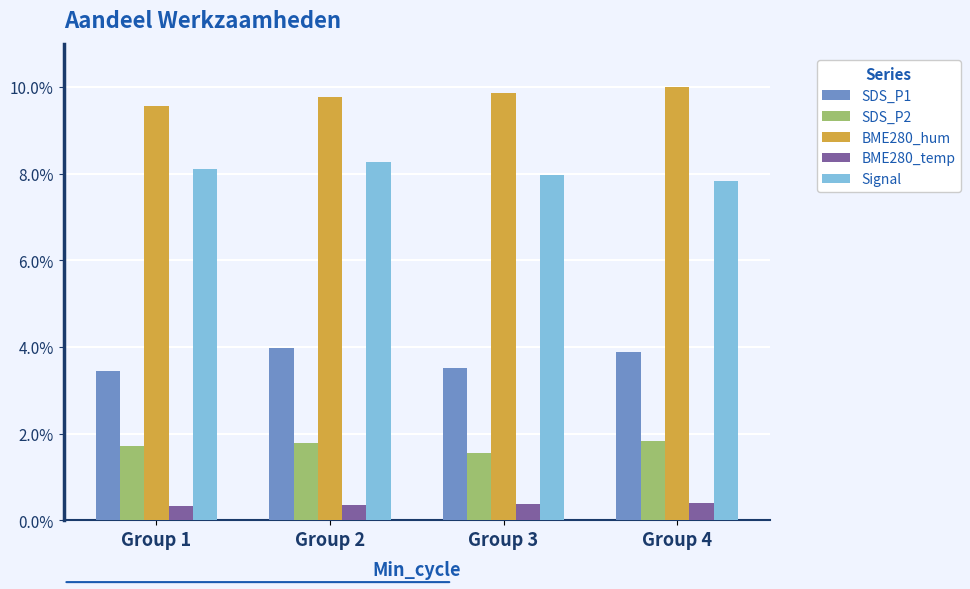

Count the number of categories in the chart.

4